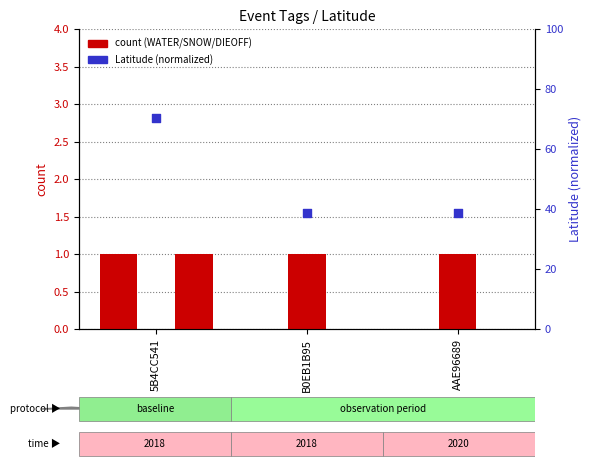

Which series has the largest total across all categories?

Latitude (normalized)